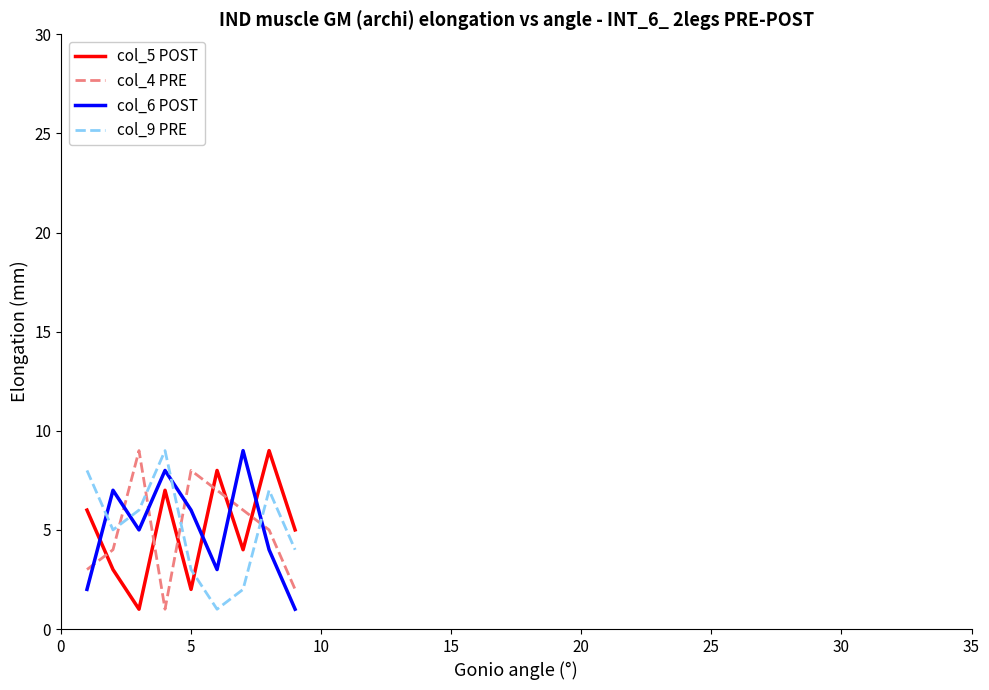

Count the number of data series in this chart.

4